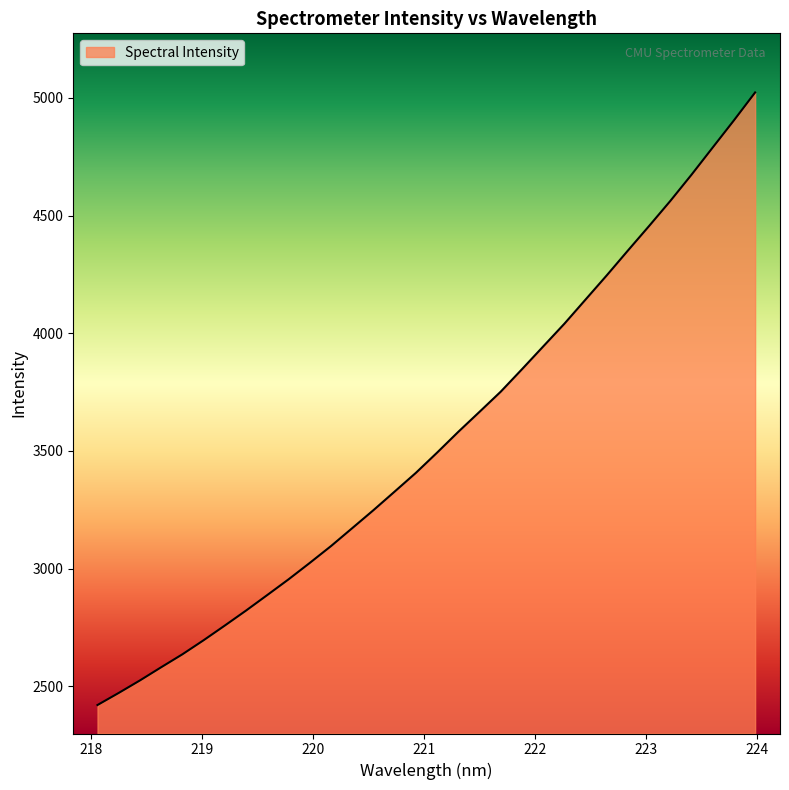

What is the difference between the maximum and minimum values?

2602.1